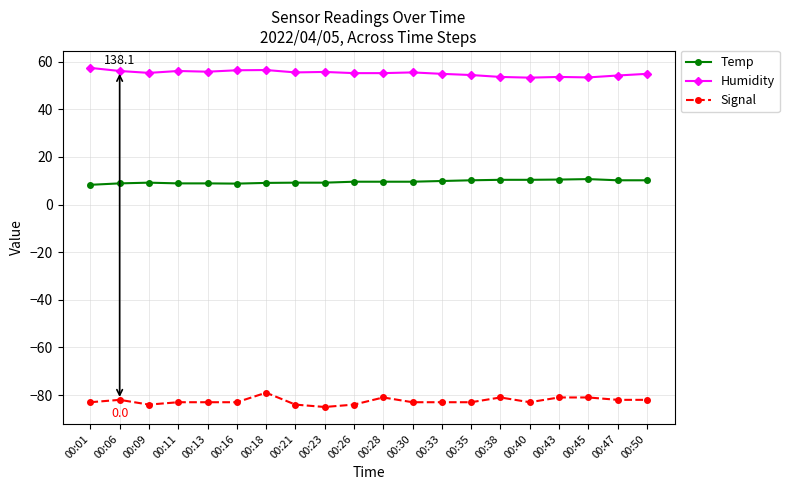

Is the value of Signal at 00:13 greater than the value of Humidity at 00:11?

No